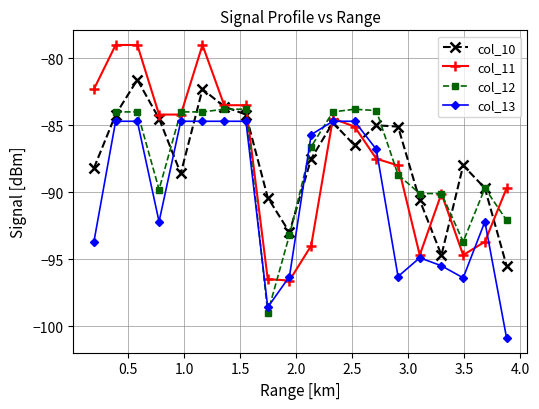

How many lines are shown in the chart?

4